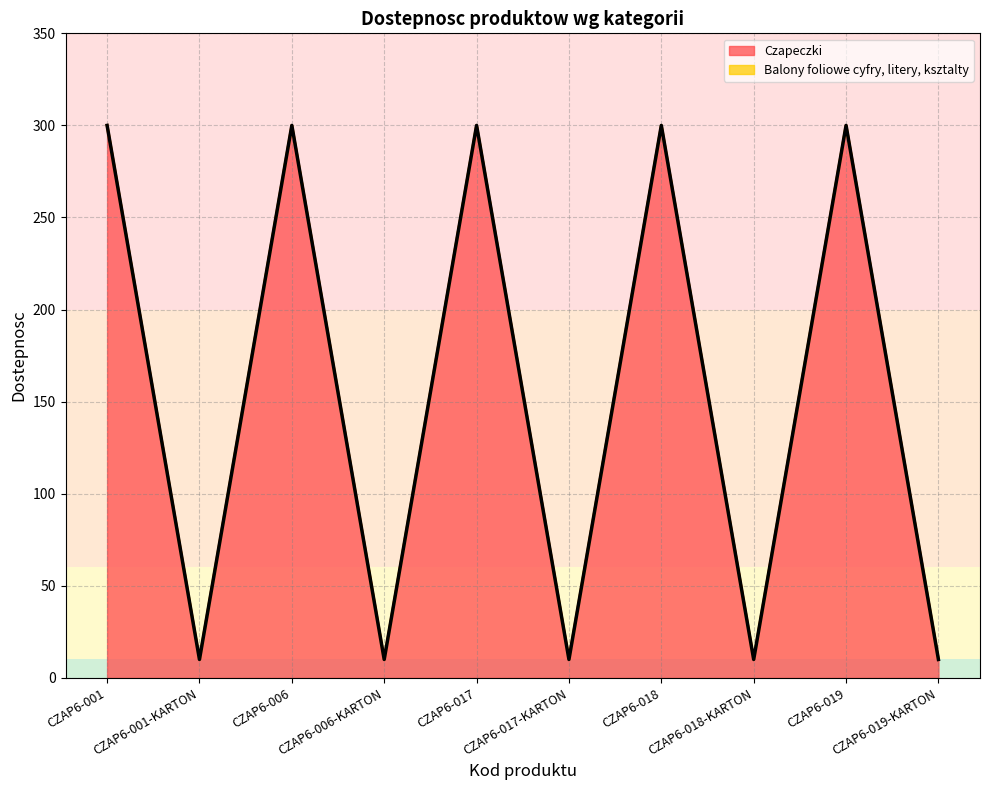

How many categories are shown in the chart?

10